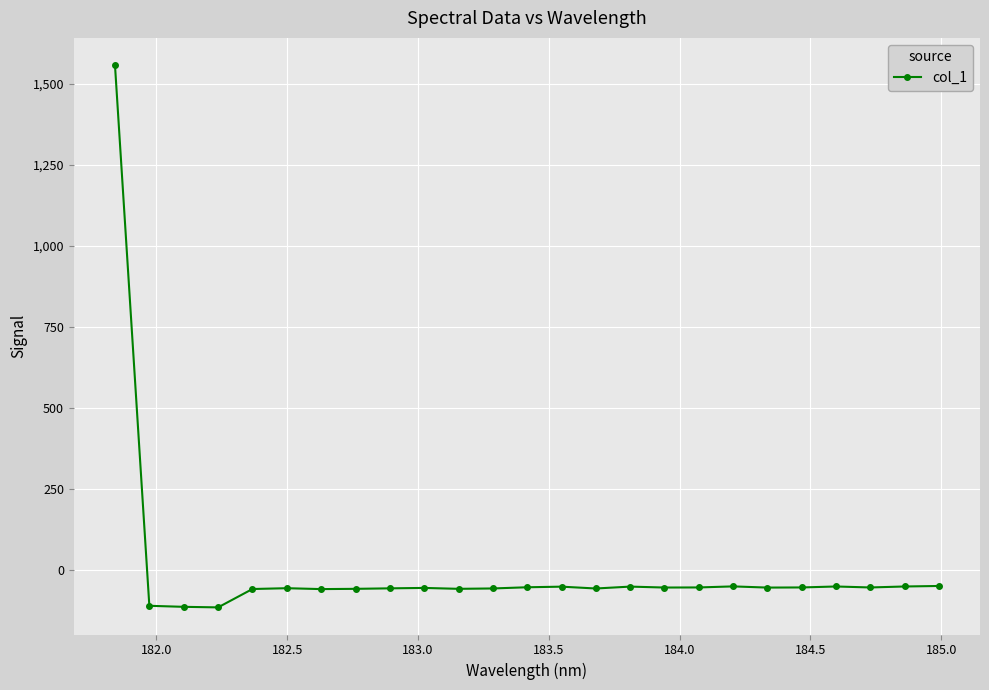

What is the average value?

4.3